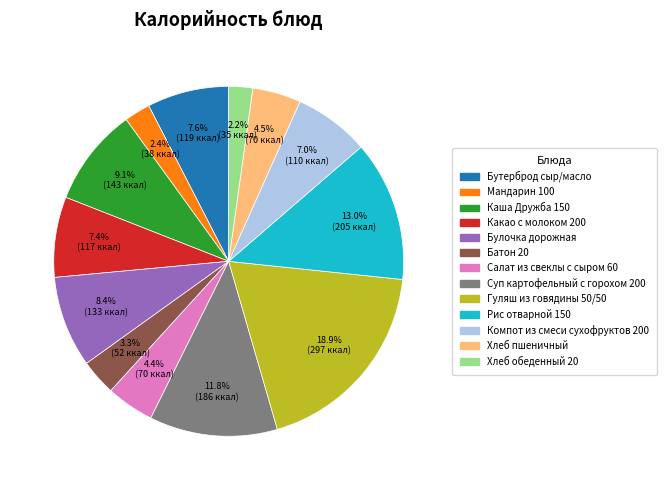

What percentage is the Мандарин 100 slice, to the nearest percent?

2%